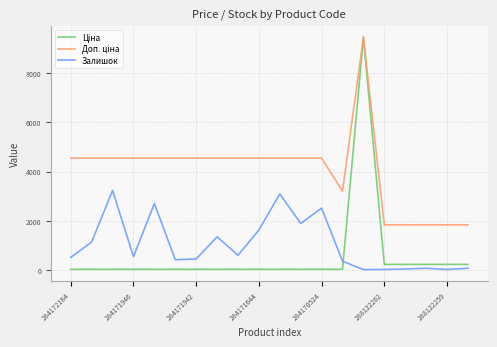

Is this an area chart (filled region under the line)?

No